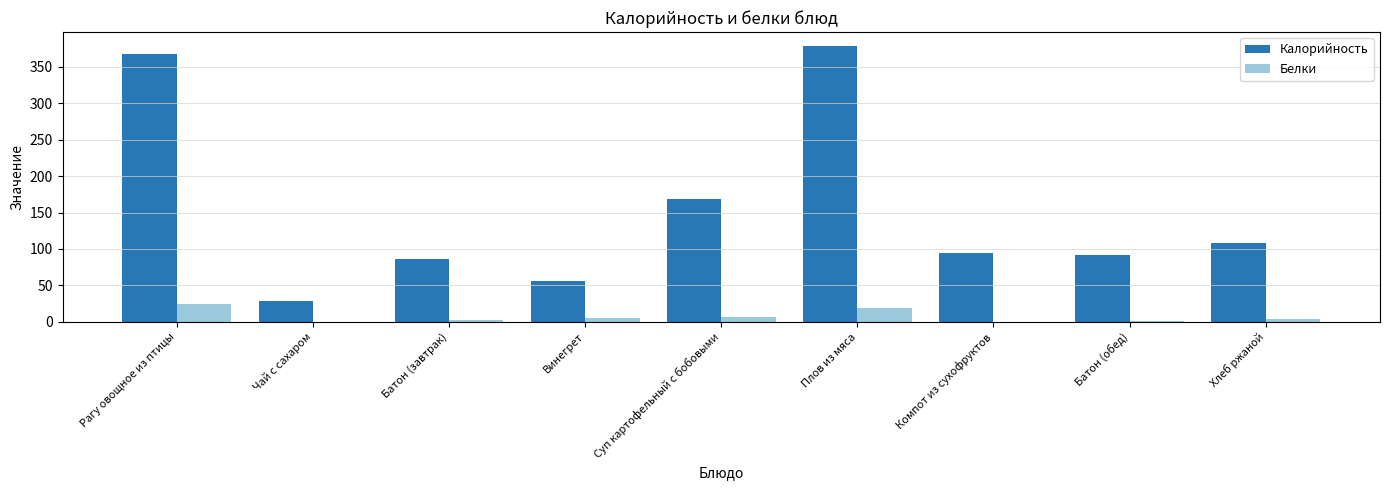

What is the total value across all series at Компот из сухофруктов?

94.0